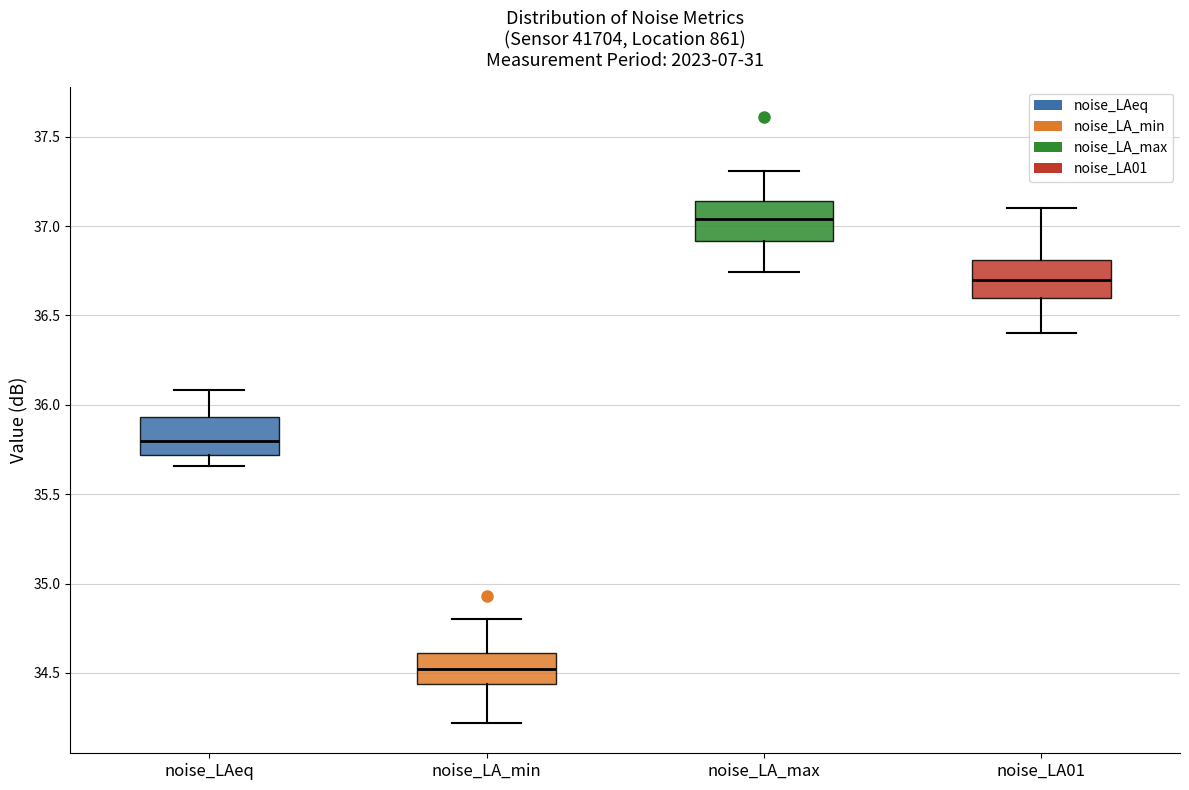

Reading left to right, transcribe this box plot: for each box, give where its median line is, the range the box spans, and where its two whiskers end, as read against the y-axis. The values are not printed on the chart, so give them approximately, as read against the axis.

noise_LAeq: median 35.80, box 35.70 to 35.95, whiskers 35.65 to 36.10
noise_LA_min: median 34.50, box 34.45 to 34.60, whiskers 34.20 to 34.80
noise_LA_max: median 37.05, box 36.90 to 37.15, whiskers 36.75 to 37.30
noise_LA01: median 36.70, box 36.60 to 36.80, whiskers 36.40 to 37.10